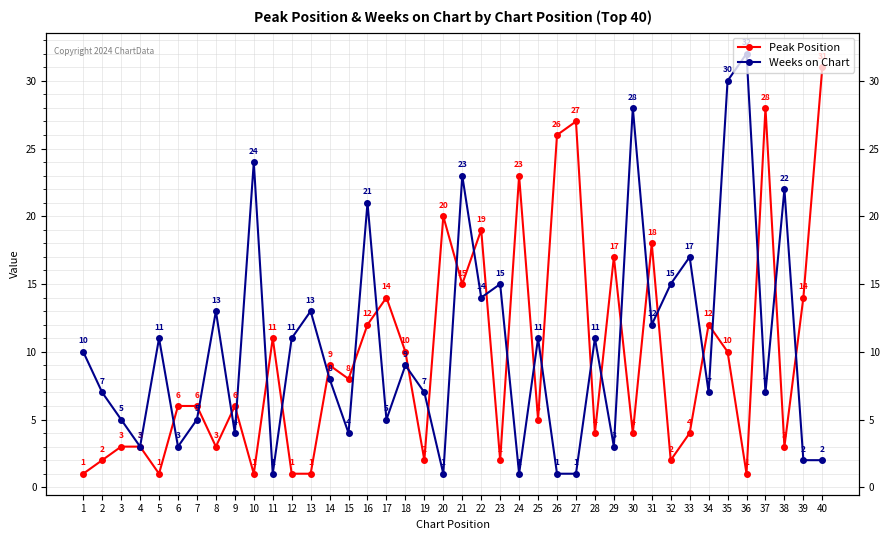

At which category does Weeks on Chart reach its first local valley?

4